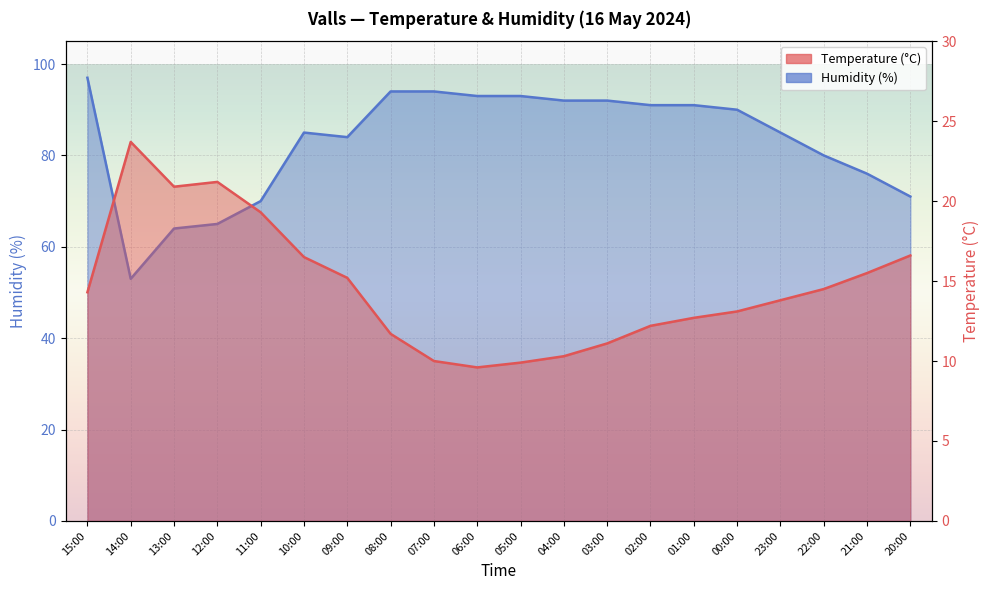

At which label does Humidity (%) reach its minimum?

14:00